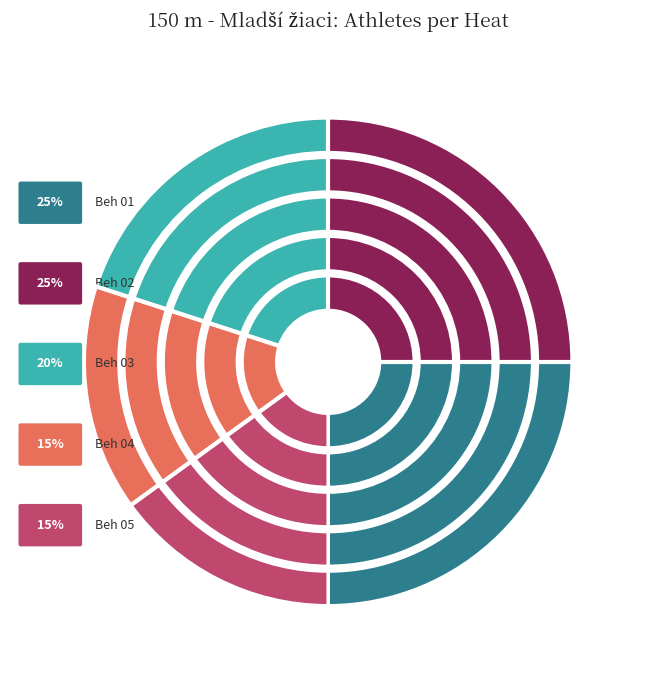

Which category has the smallest portion of the pie?

Beh 04